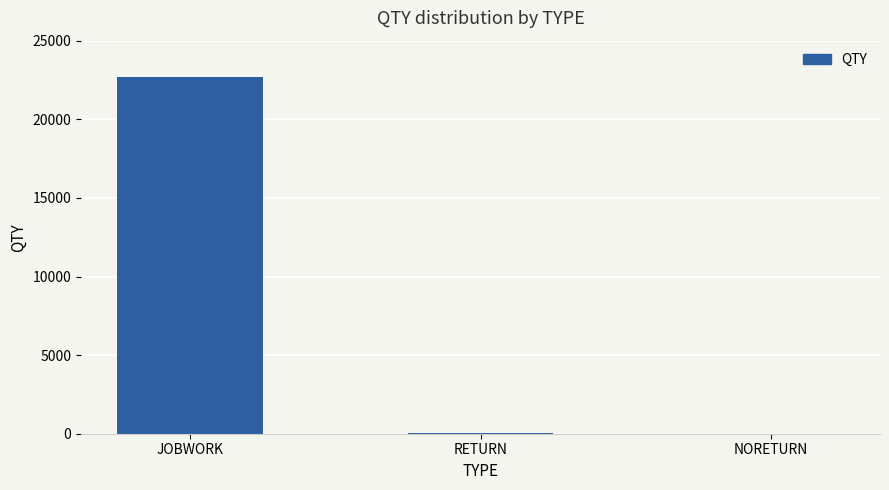

What is the average value?

7579